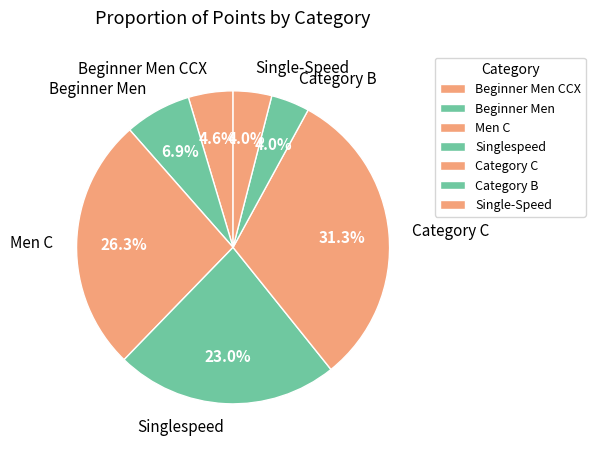

Which has a higher value, Men C or Beginner Men?

Men C